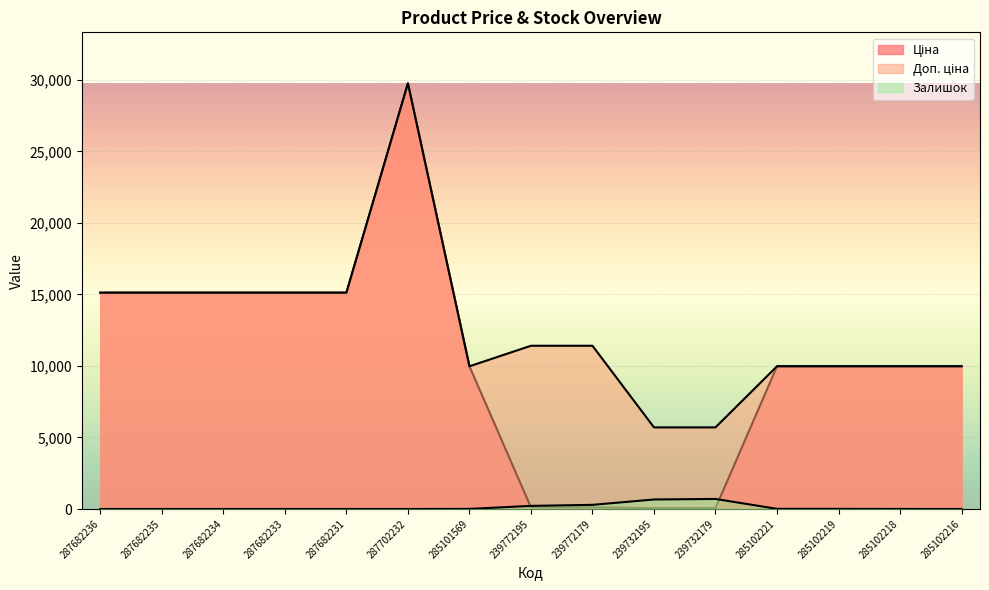

What is the label of the 14th point from the left?

285102218